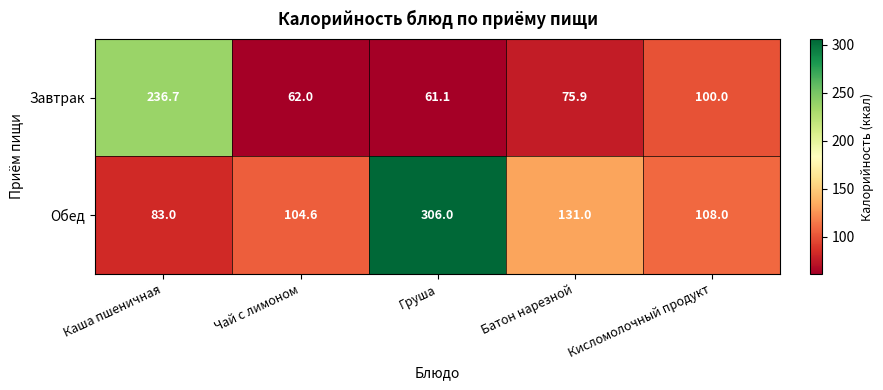

Which series changed the most between Каша пшеничная and Кисломолочный продукт?

Завтрак